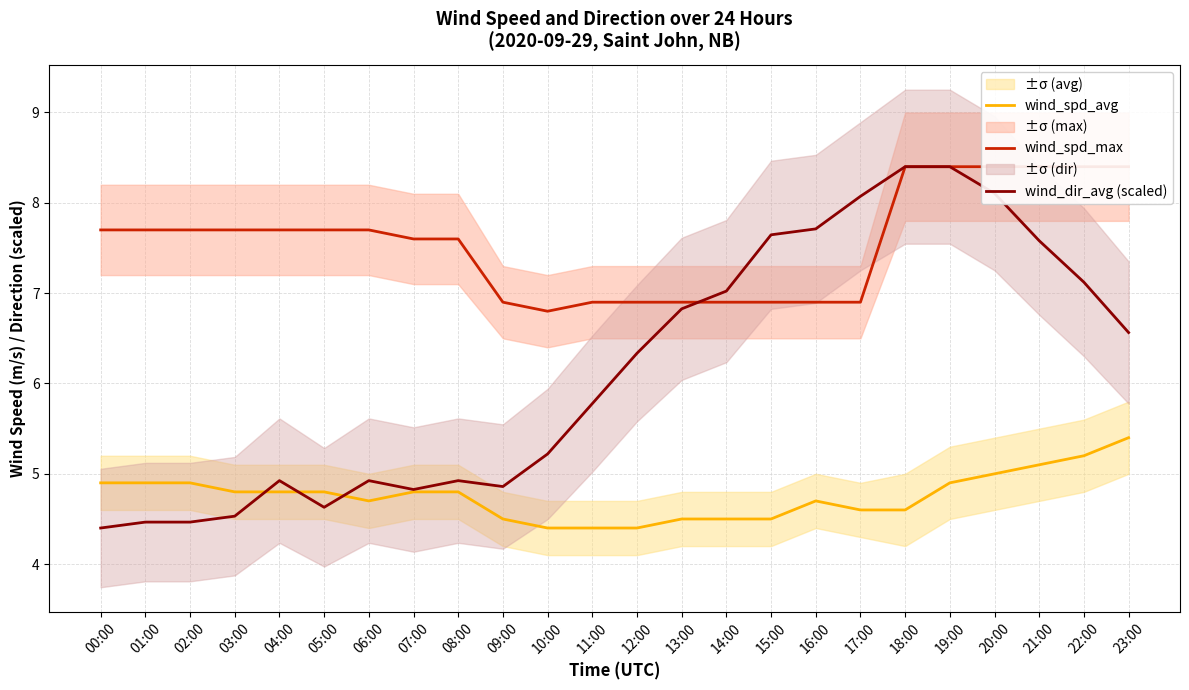

The value of wind_spd_avg at 23:00 is 8.0. True or false?

False